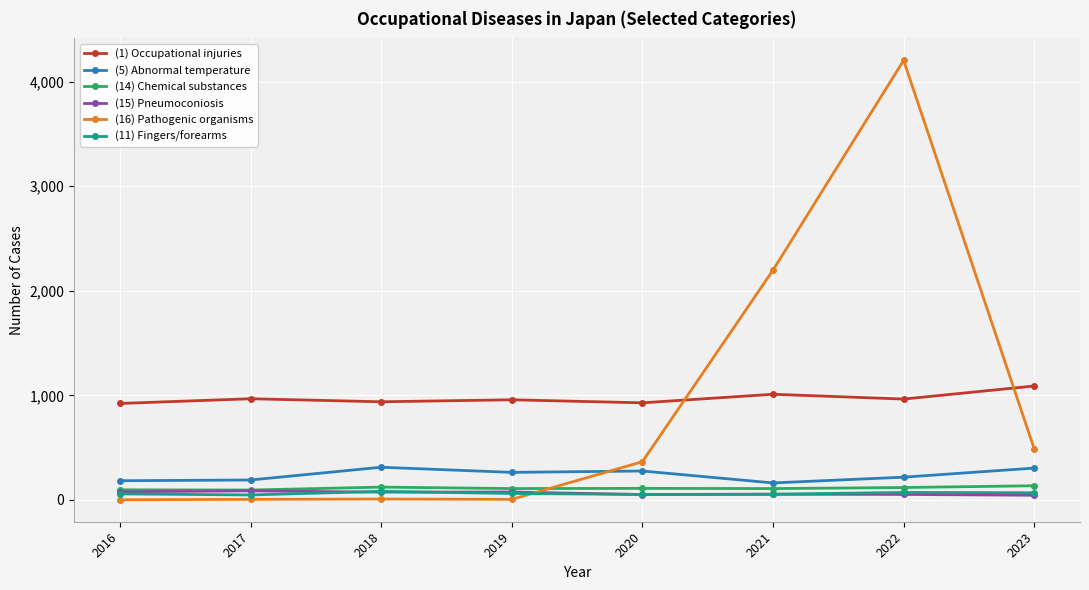

Is the value of (5) Abnormal temperature at 2021 greater than the value of (16) Pathogenic organisms at 2022?

No